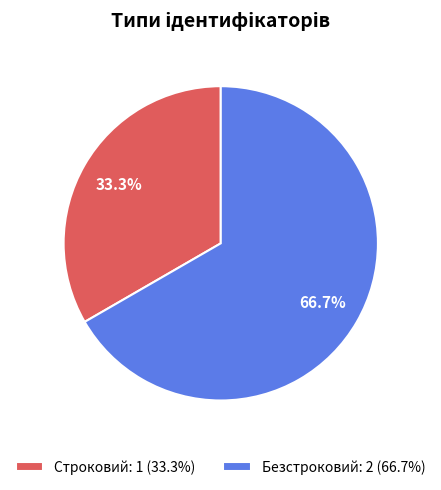

Count the number of slices in the pie.

2